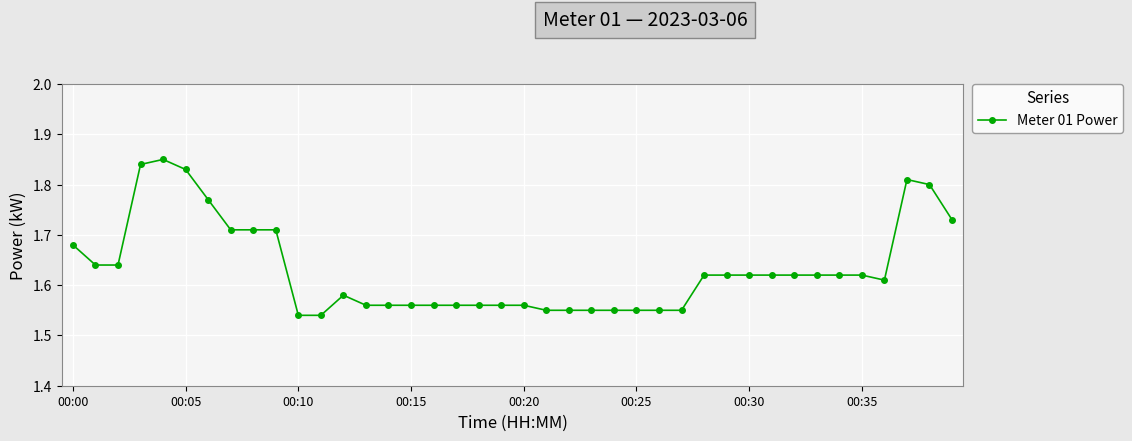

What is the difference between the maximum and minimum values?

0.3